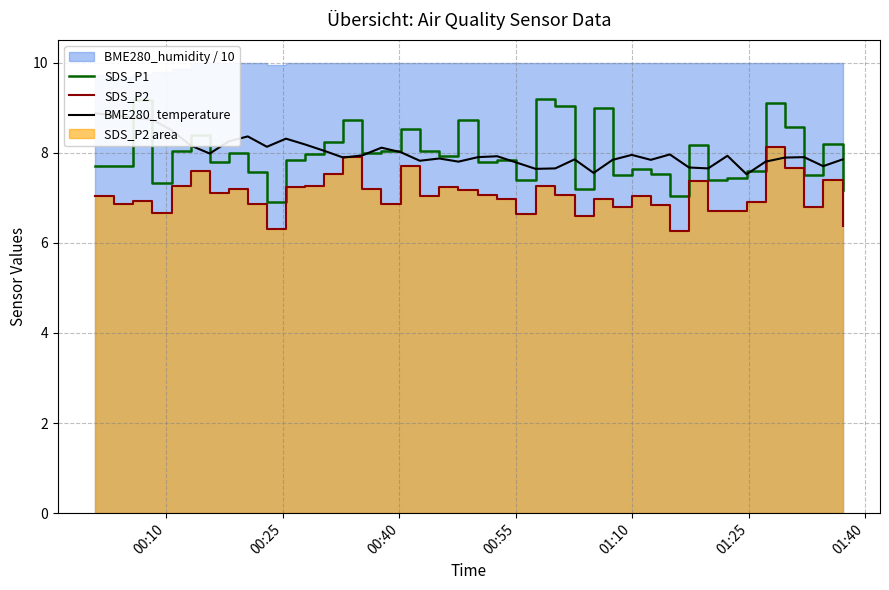

What is the lowest value of the SDS_P1 series?

6.9